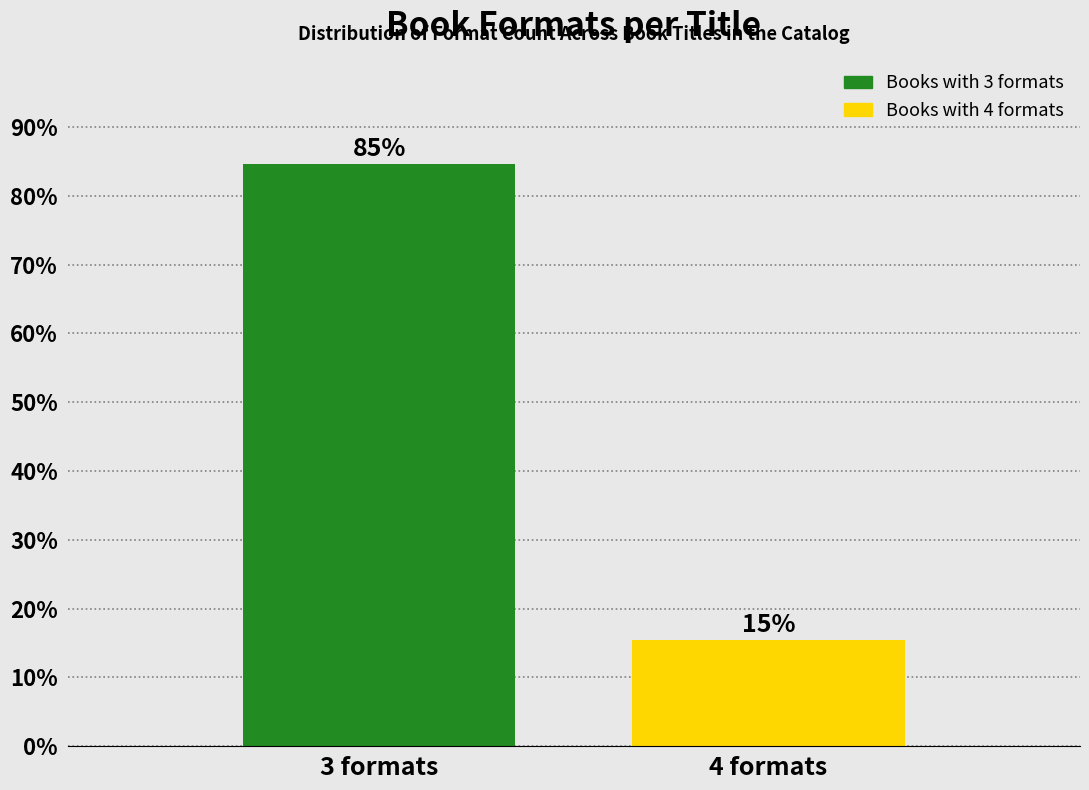

Which has a higher value, 4 formats or 3 formats?

3 formats